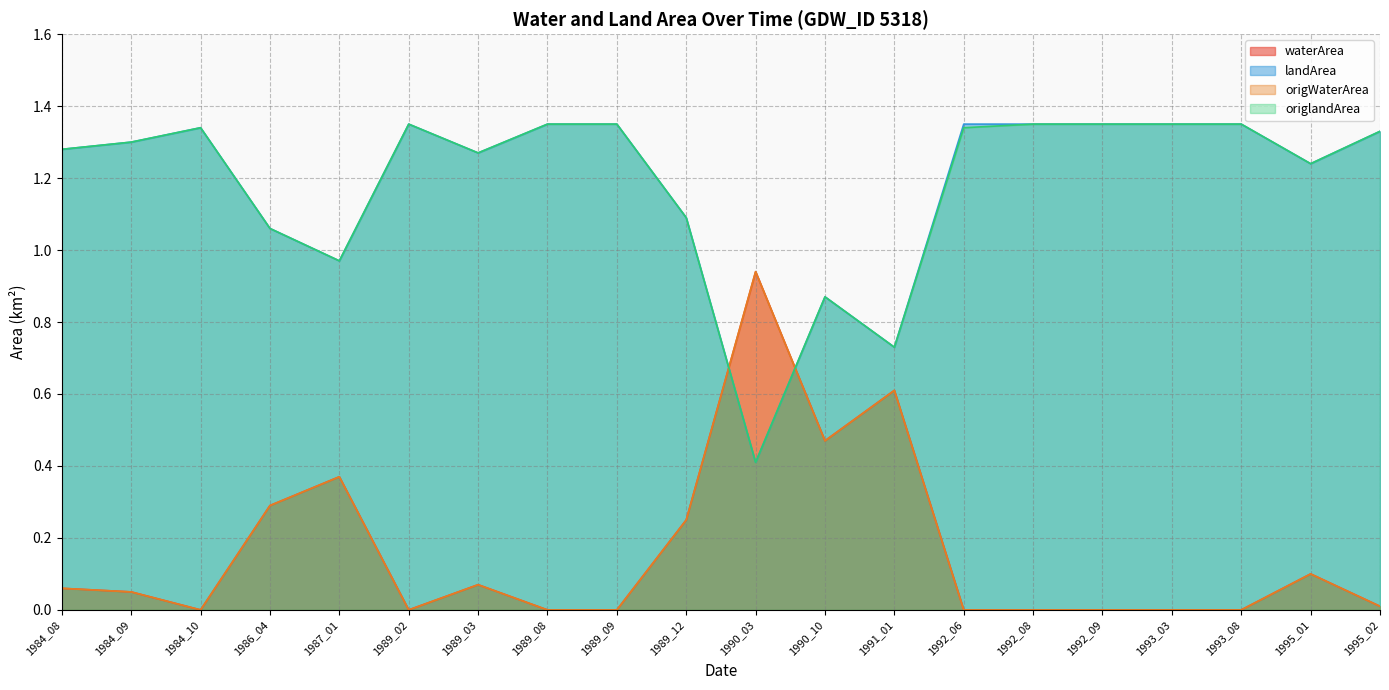

Reading left to right, what are all the values shown in this chart?

waterArea: 1984_08=0.1	1984_09=0.1	1984_10=0.0	1986_04=0.3	1987_01=0.4	1989_02=0.0	1989_03=0.1	1989_08=0.0	1989_09=0.0	1989_12=0.2	1990_03=0.9	1990_10=0.5	1991_01=0.6	1992_06=0.0	1992_08=0.0	1992_09=0.0	1993_03=0.0	1993_08=0.0	1995_01=0.1	1995_02=0.0
landArea: 1984_08=1.3	1984_09=1.3	1984_10=1.3	1986_04=1.1	1987_01=1.0	1989_02=1.4	1989_03=1.3	1989_08=1.4	1989_09=1.4	1989_12=1.1	1990_03=0.4	1990_10=0.9	1991_01=0.7	1992_06=1.4	1992_08=1.4	1992_09=1.4	1993_03=1.4	1993_08=1.4	1995_01=1.2	1995_02=1.3
origWaterArea: 1984_08=0.1	1984_09=0.1	1984_10=0.0	1986_04=0.3	1987_01=0.4	1989_02=0.0	1989_03=0.1	1989_08=0.0	1989_09=0.0	1989_12=0.2	1990_03=0.9	1990_10=0.5	1991_01=0.6	1992_06=0.0	1992_08=0.0	1992_09=0.0	1993_03=0.0	1993_08=0.0	1995_01=0.1	1995_02=0.0
origlandArea: 1984_08=1.3	1984_09=1.3	1984_10=1.3	1986_04=1.1	1987_01=1.0	1989_02=1.4	1989_03=1.3	1989_08=1.4	1989_09=1.4	1989_12=1.1	1990_03=0.4	1990_10=0.9	1991_01=0.7	1992_06=1.3	1992_08=1.4	1992_09=1.4	1993_03=1.4	1993_08=1.4	1995_01=1.2	1995_02=1.3